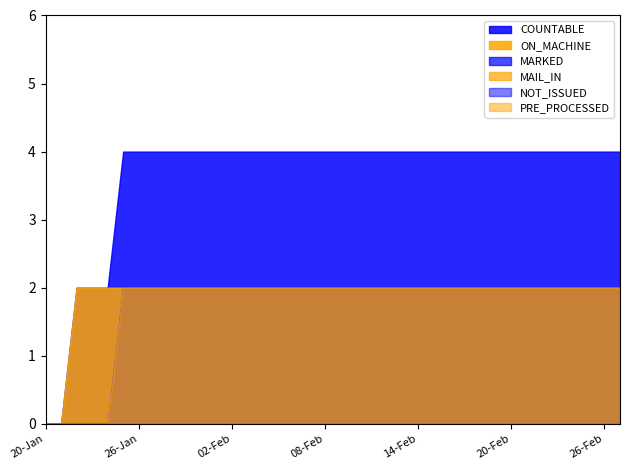

At which category does the chart reach its peak across all series?

25-Jan